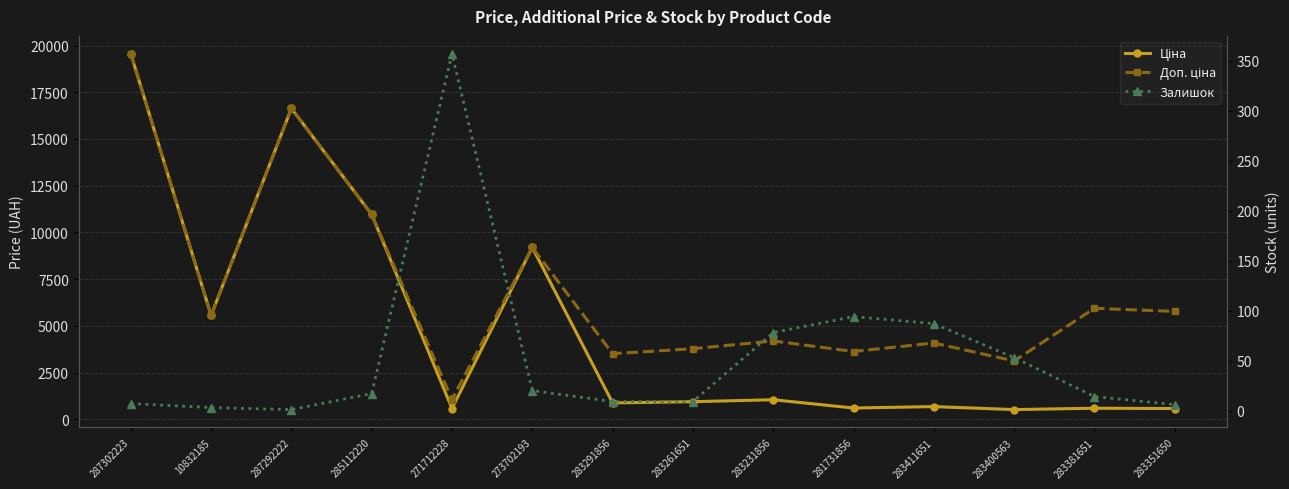

What is the difference between the second highest and minimum values in the Залишок series?

93.0